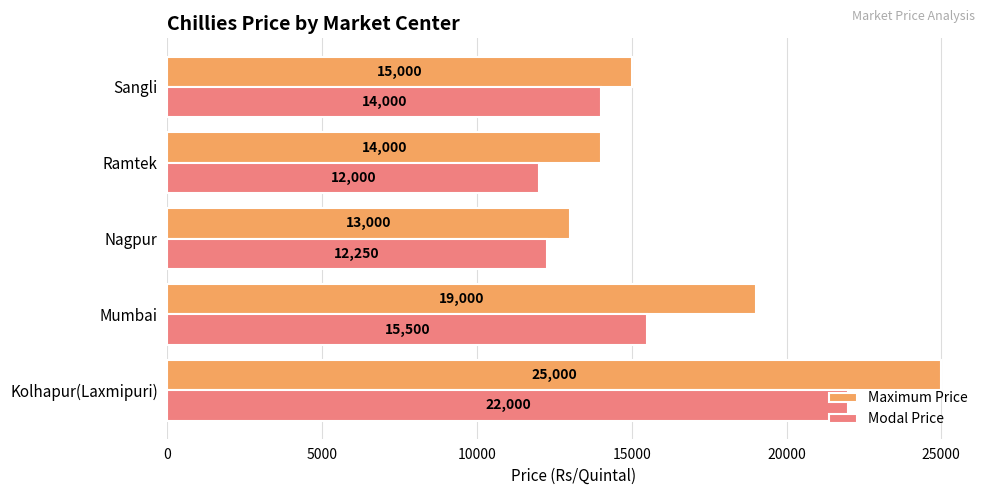

What value does the Maximum Price series have at Mumbai, to the nearest 50?

19000